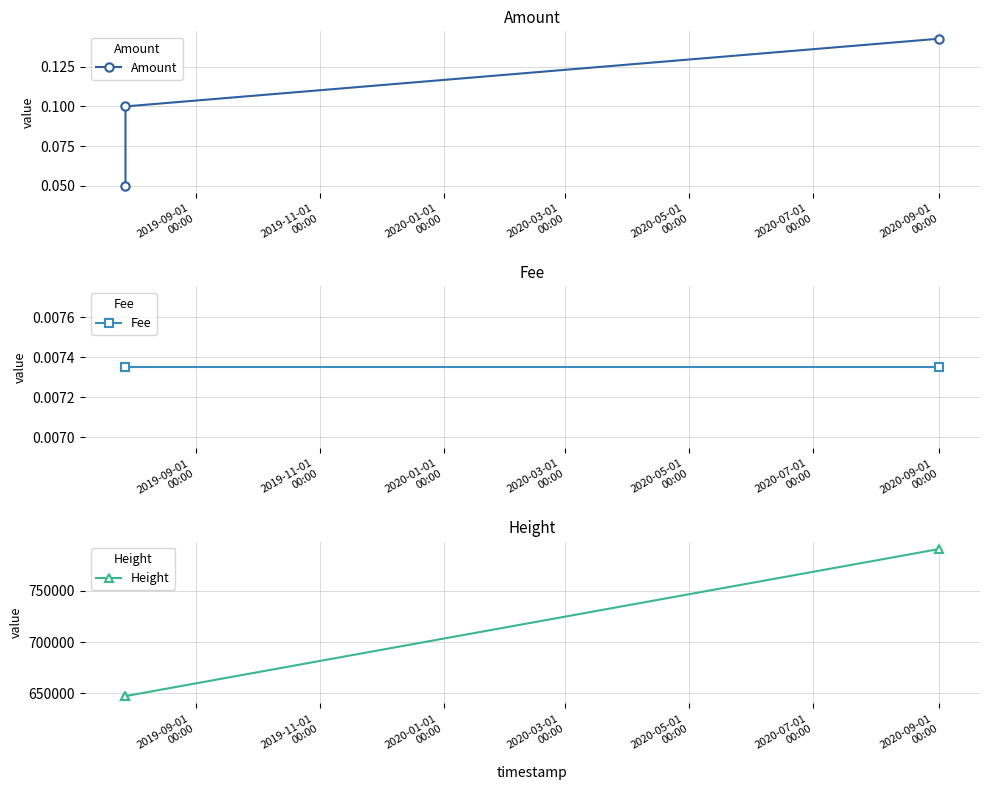

What is the difference between the maximum and minimum values in the Height series?

143383.0